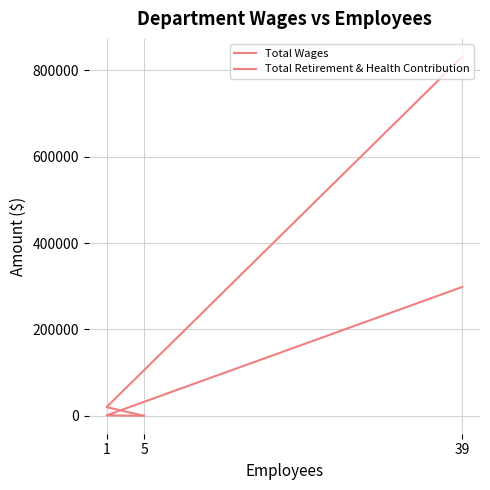

Is the value of Total Wages at 39 greater than the value of Total Retirement & Health Contribution at 1?

Yes